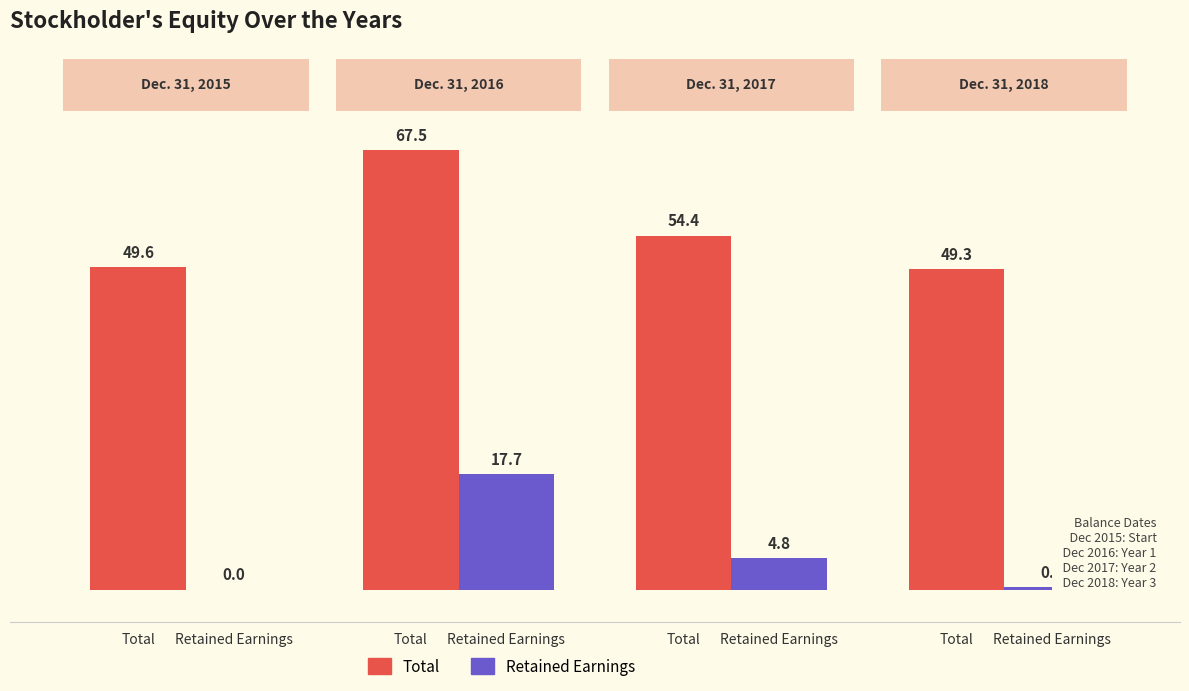

What are all the series names shown in the legend?

Total, Retained Earnings